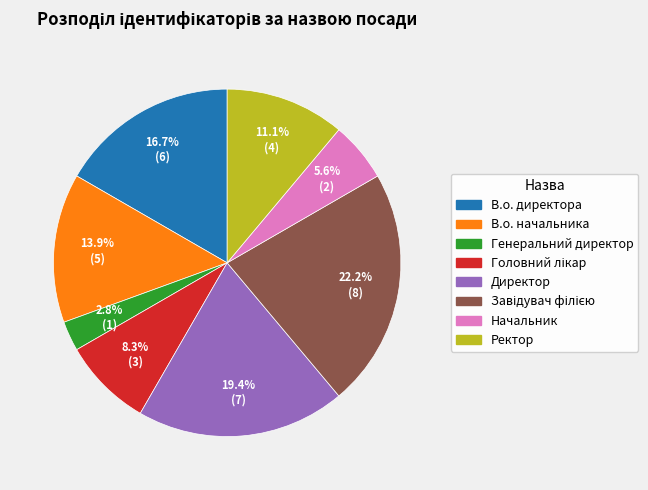

How many segments does this pie chart have?

8